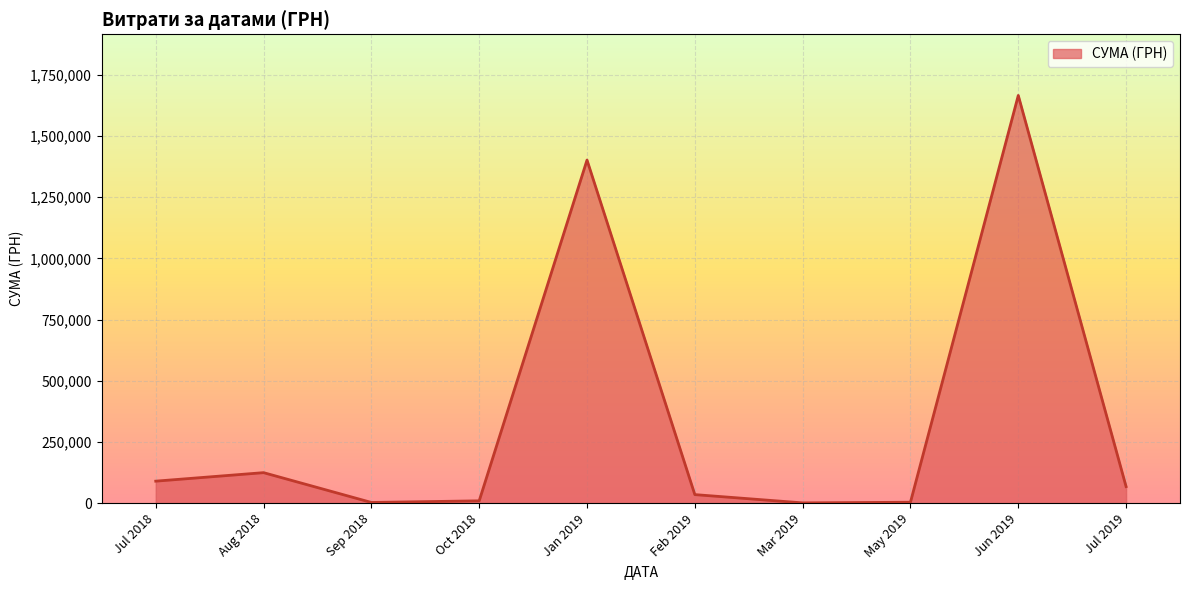

Between Aug 2018 and Jan 2019, which is larger?

Jan 2019